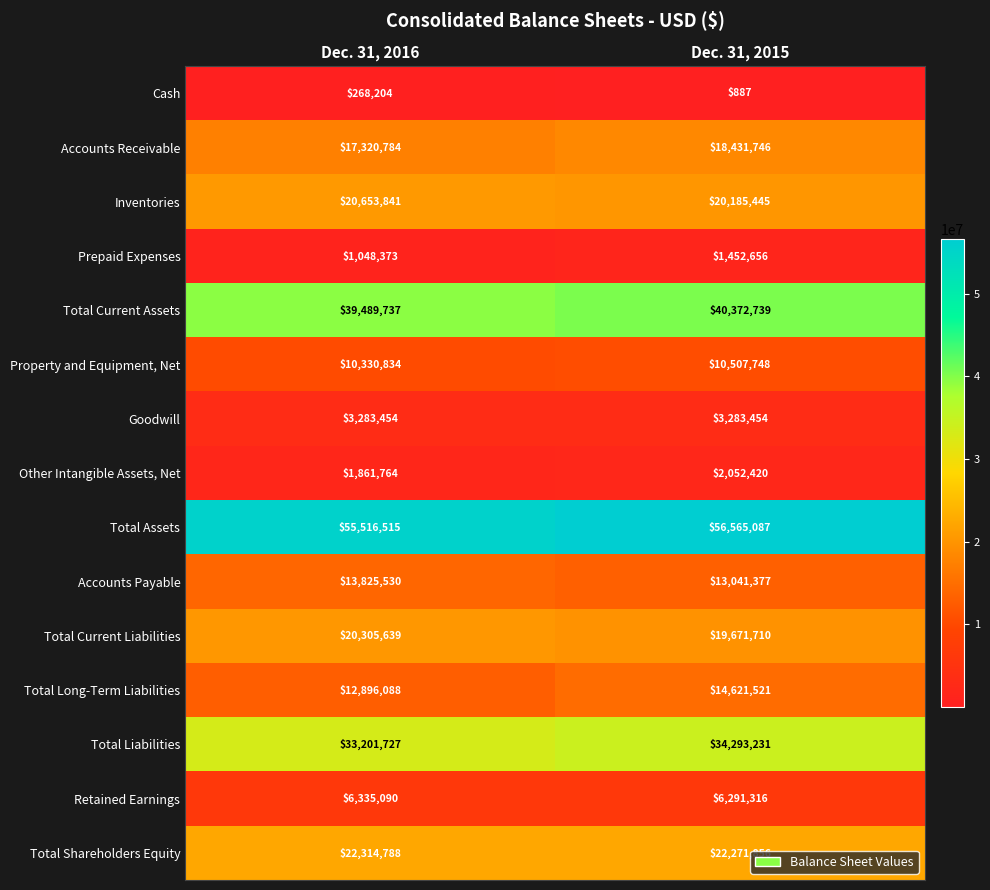

Which series changed the most between Dec. 31, 2016 and Dec. 31, 2015?

Total Long-Term Liabilities